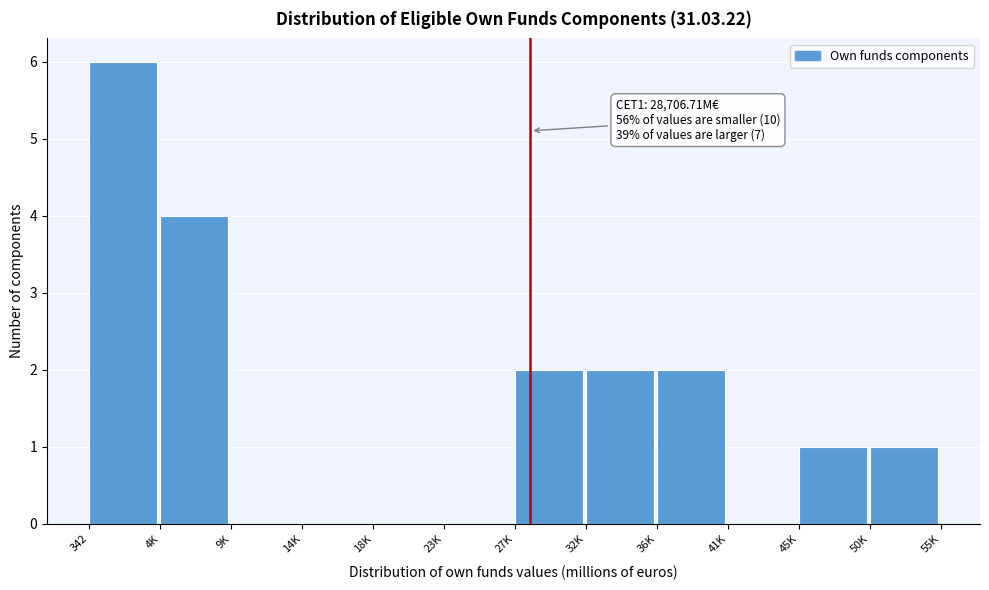

Reading left to right, transcribe all the data shown in this chart.

342=6	4K=4	9K=0	14K=0	18K=0	23K=0	27K=2	32K=2	36K=2	41K=0	45K=1	50K=1